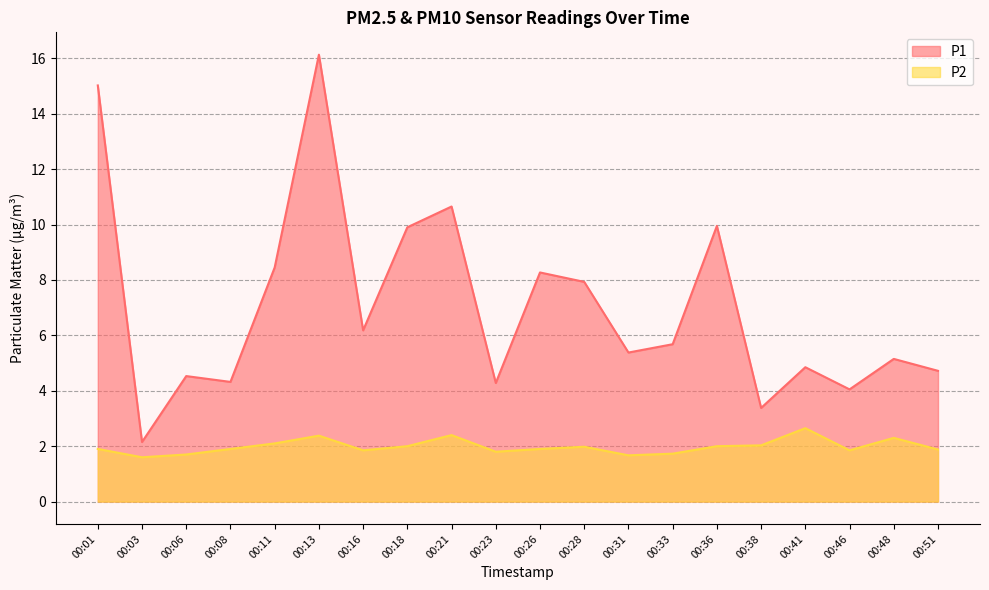

How many lines are shown in the chart?

2